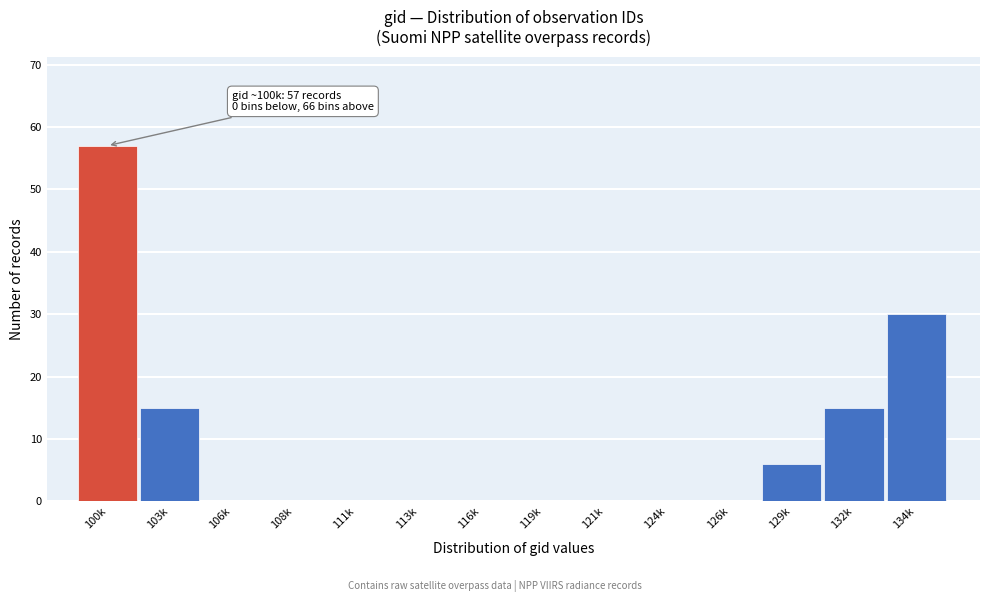

Reading left to right, transcribe all the data shown in this chart.

100k=57	103k=15	106k=0	108k=0	111k=0	113k=0	116k=0	119k=0	121k=0	124k=0	126k=0	129k=6	132k=15	134k=30